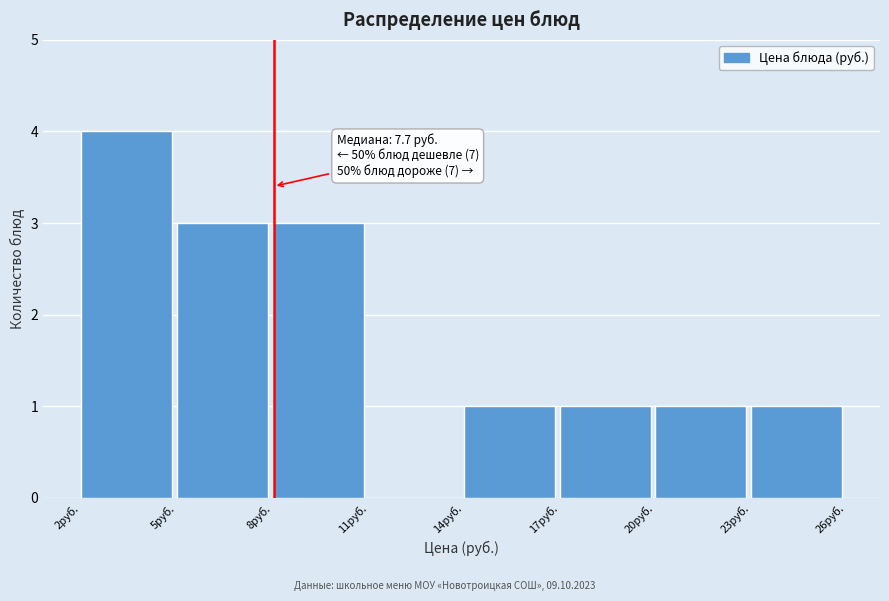

Reading left to right, transcribe all the data shown in this chart.

2руб.=4	5руб.=3	8руб.=3	11руб.=0	14руб.=1	17руб.=1	20руб.=1	23руб.=1